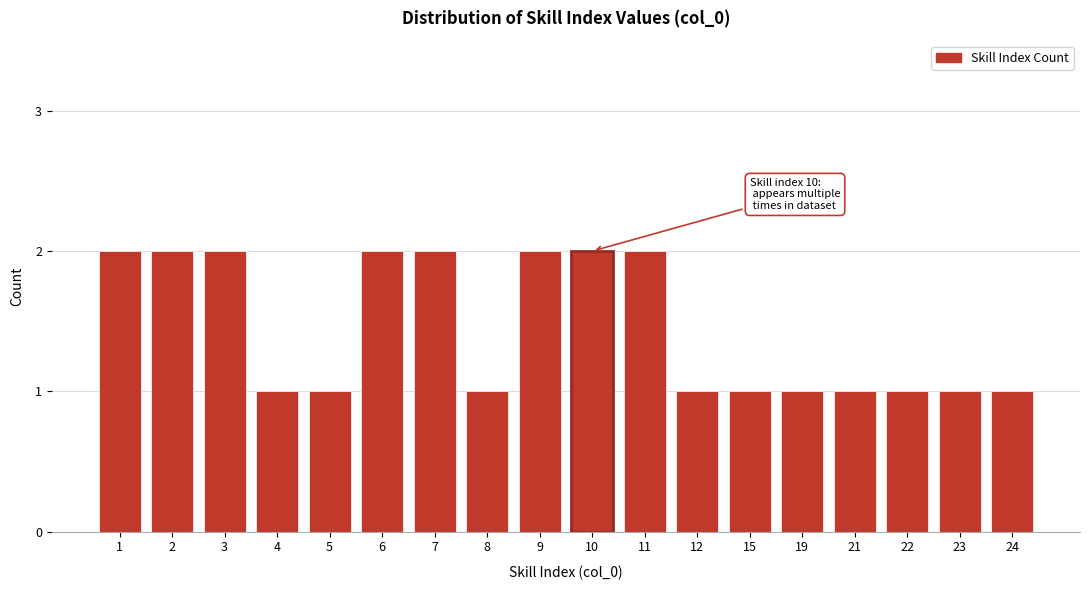

Reading right to left, extract all data points from this chart.

1	1	1	1	1	1	1	2	2	2	1	2	2	1	1	2	2	2